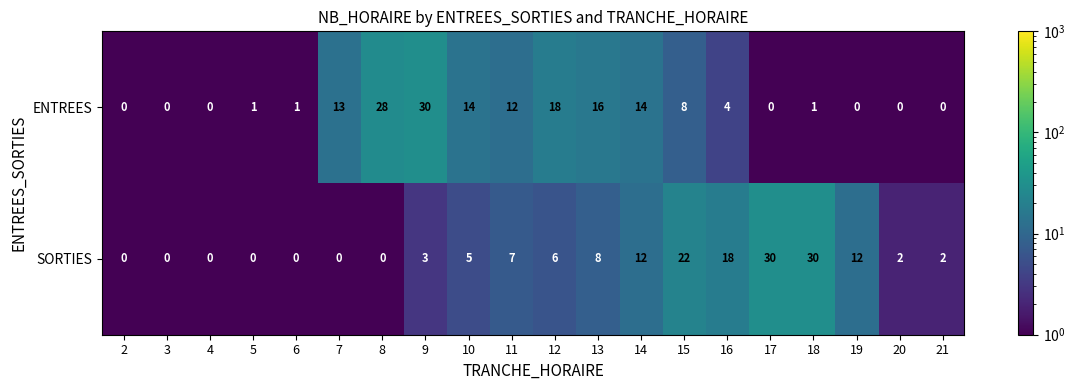

Which series changed the most between 7 and 17?

SORTIES